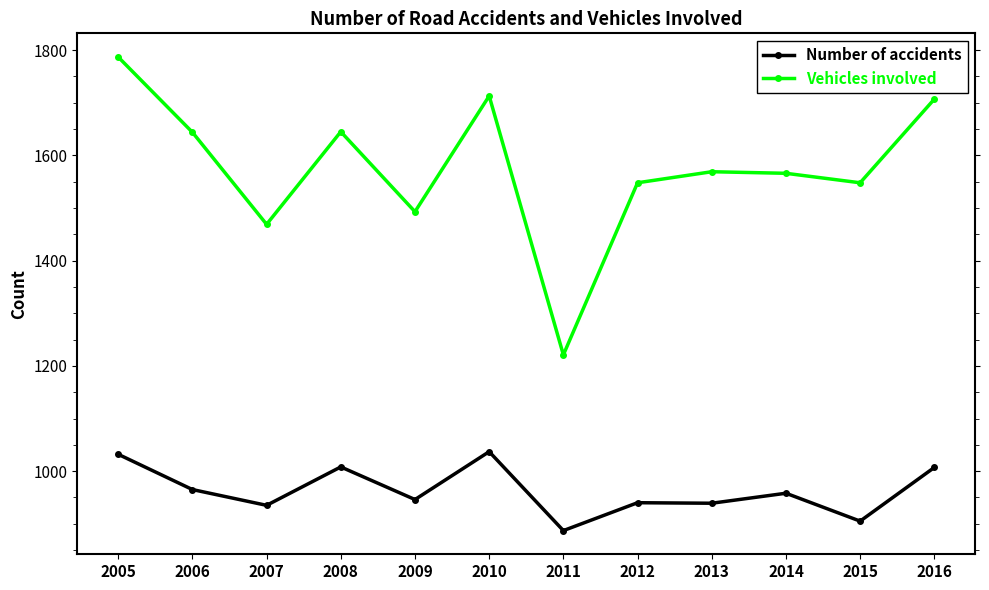

Which series has the largest range (max minus min)?

Vehicles involved